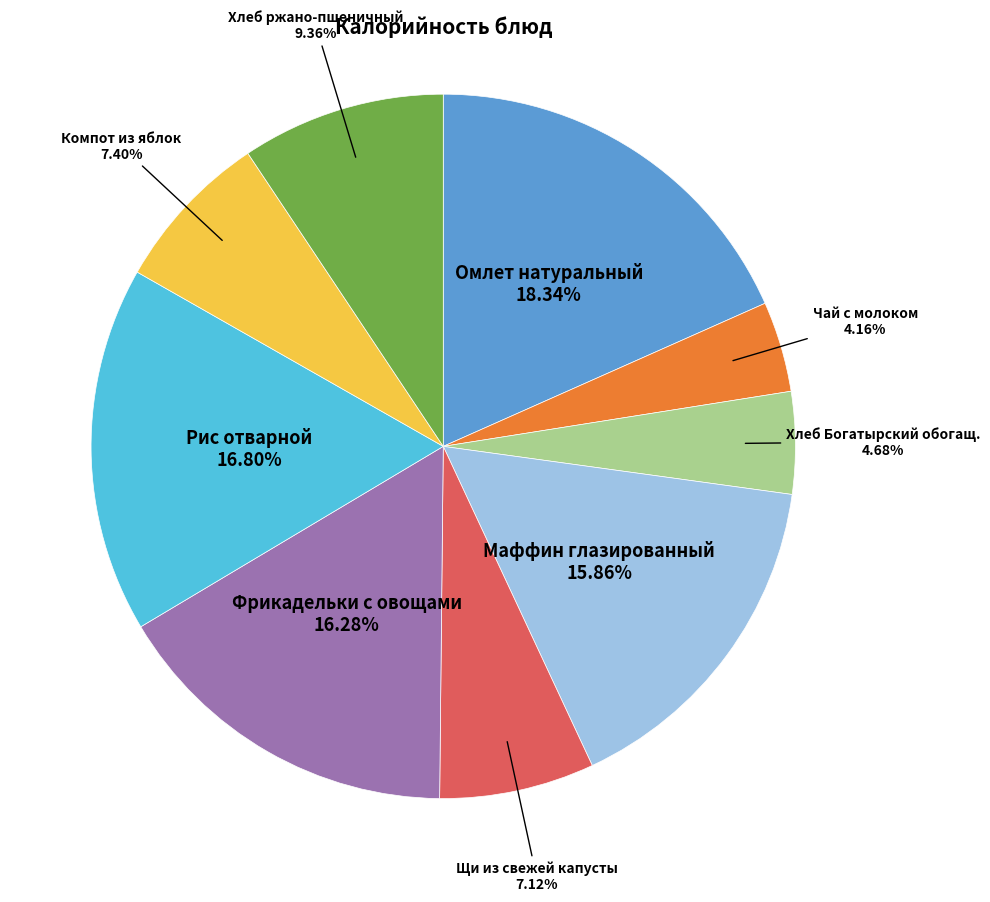

Does any single category account for the majority?

No